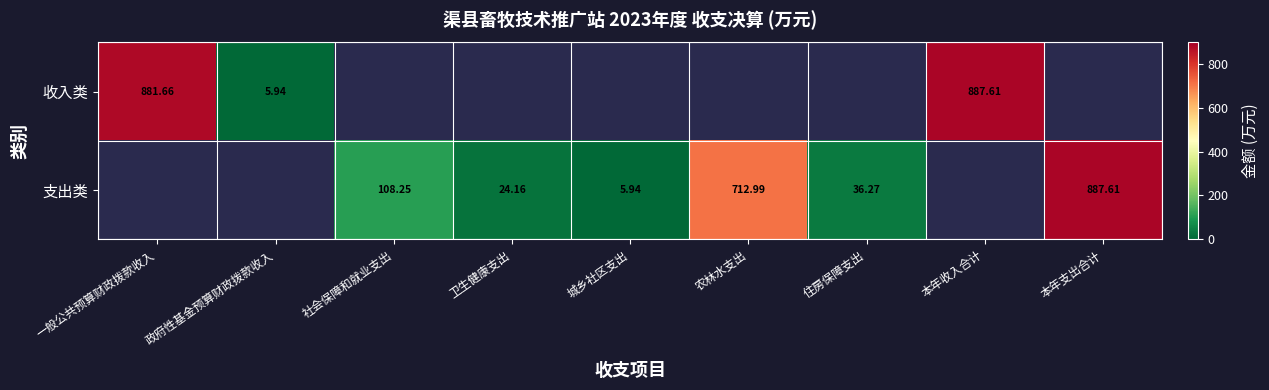

How many values in 支出类 are above zero?

6